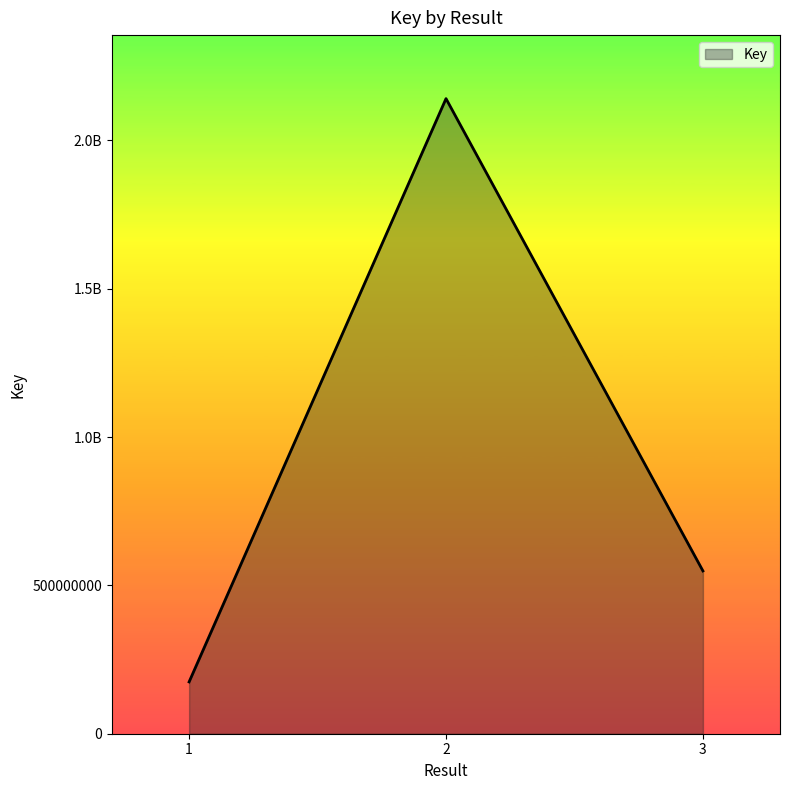

What is the ratio of the value at 1 to the value at 2?

0.1